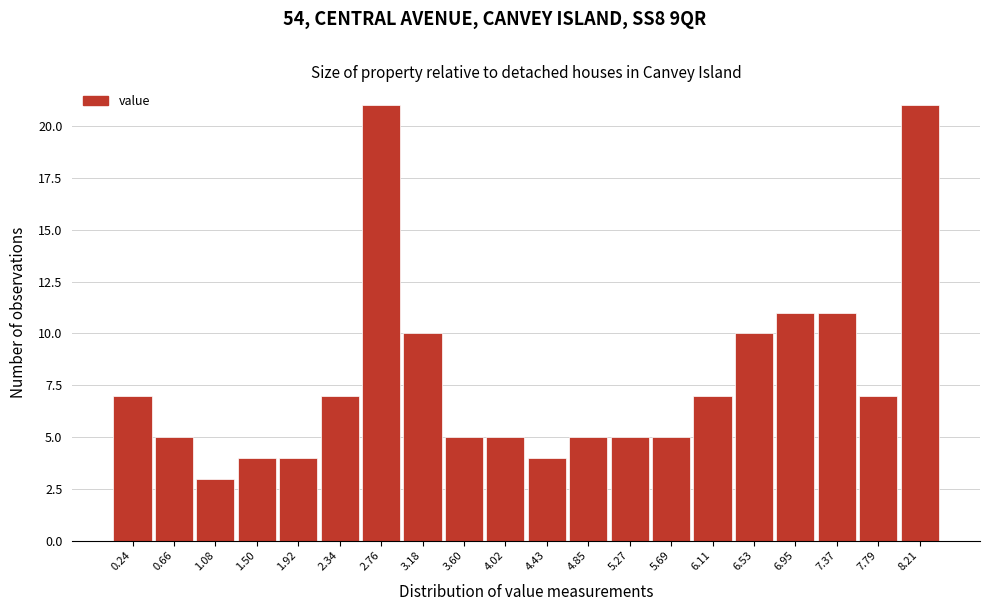

Reading left to right, transcribe this chart: for each bar, give the range it covers on the x-axis and its height. Neither the bar edges nor the heights are printed on the chart, so give them approximately, as read against the axes.

0.05 to 0.45: 7
0.45 to 0.85: 5
0.85 to 1.30: 3
1.30 to 1.70: 4
1.70 to 2.15: 4
2.15 to 2.55: 7
2.55 to 2.95: 21
2.95 to 3.40: 10
3.40 to 3.80: 5
3.80 to 4.25: 5
4.25 to 4.65: 4
4.65 to 5.05: 5
5.05 to 5.50: 5
5.50 to 5.90: 5
5.90 to 6.30: 7
6.30 to 6.75: 10
6.75 to 7.15: 11
7.15 to 7.60: 11
7.60 to 8.00: 7
8.00 to 8.40: 21